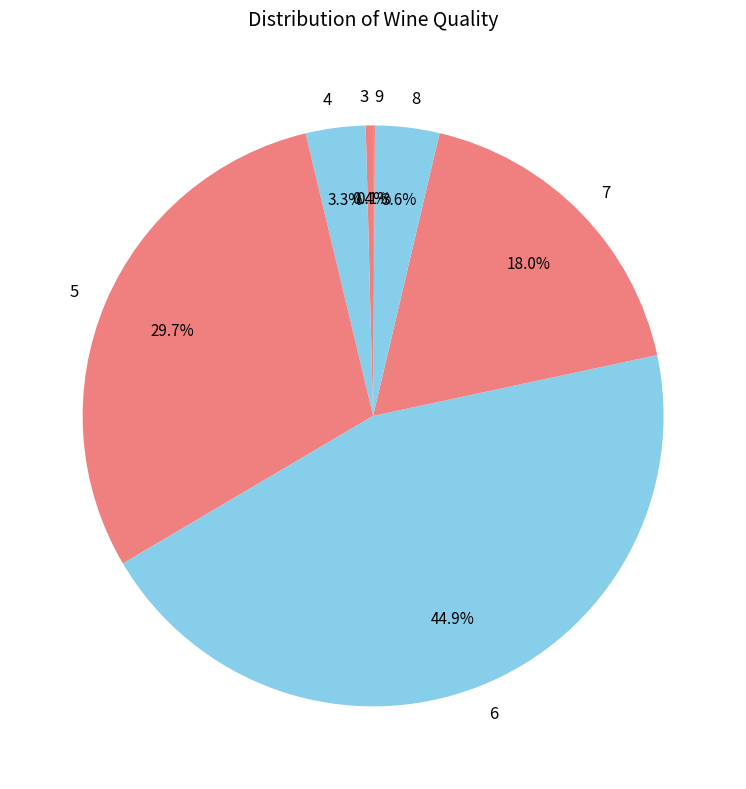

What portion of the pie excludes 6?

55.1%